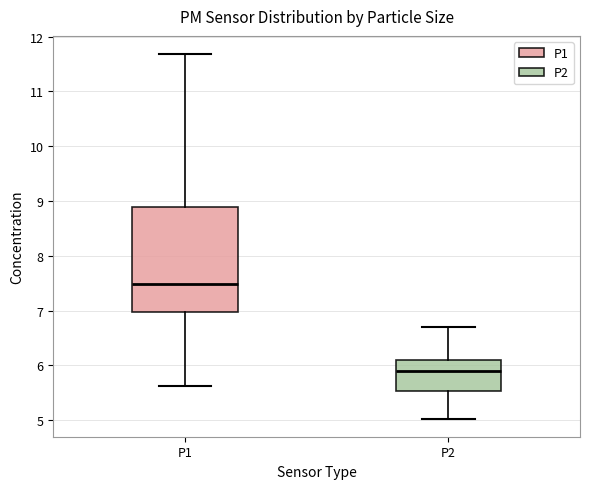

Which box has the lowest median line?

P2